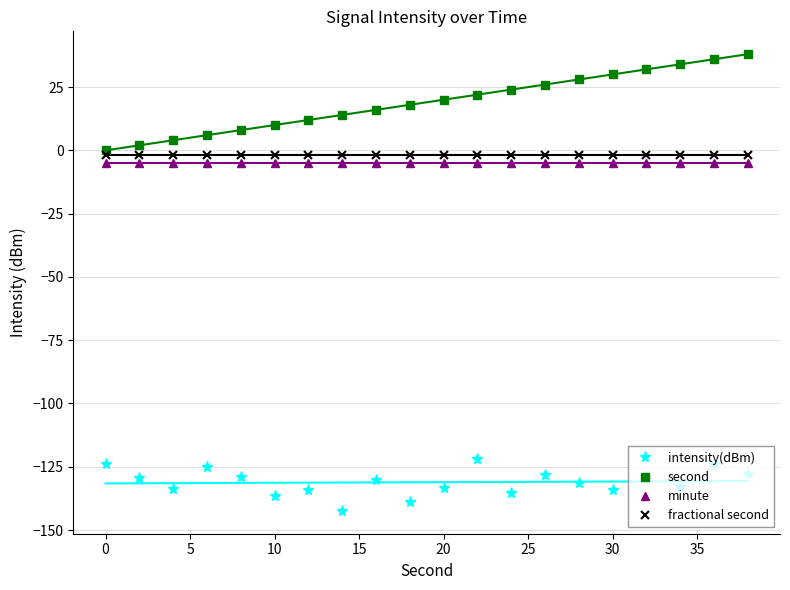

True or false: fractional second has a value of -2.0 at 15.

True